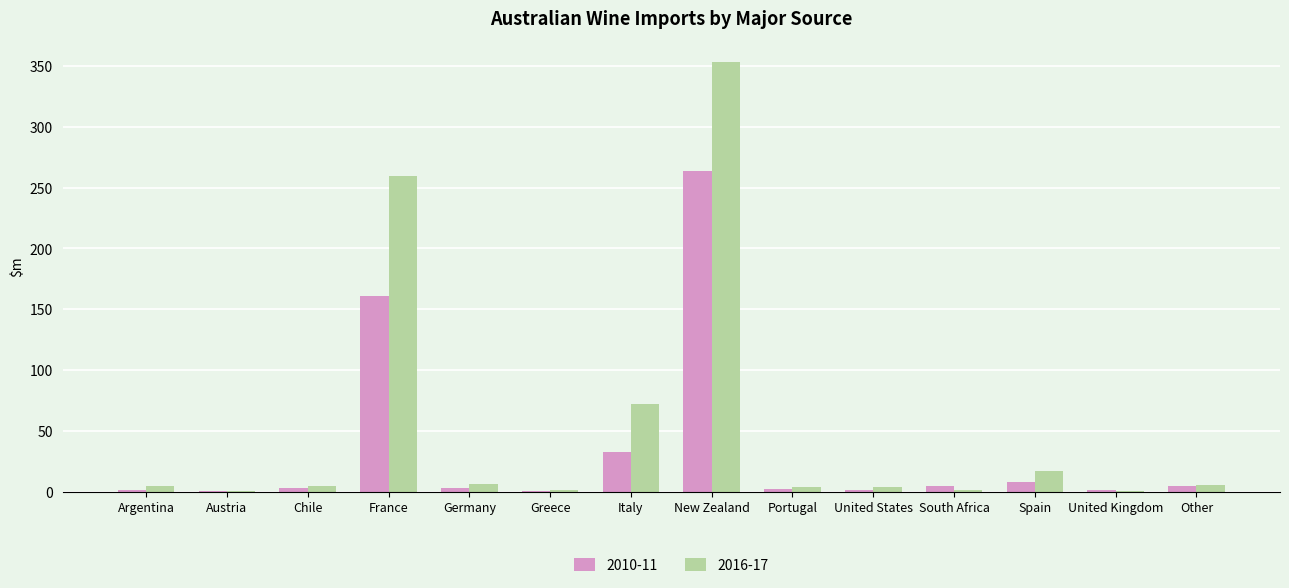

Is it true that 2016-17 equals 89.0 at France?

False